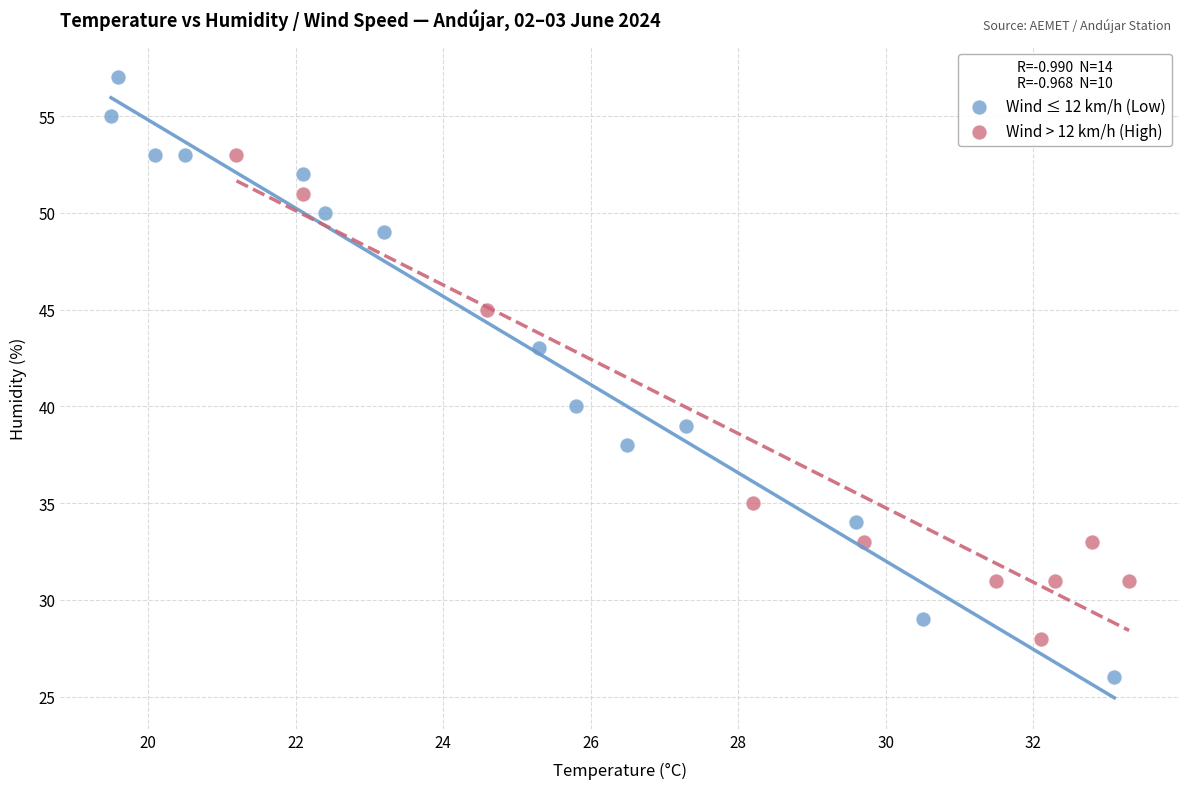

Which series contains the highest Y value?

Wind ≤ 12 km/h (Low)